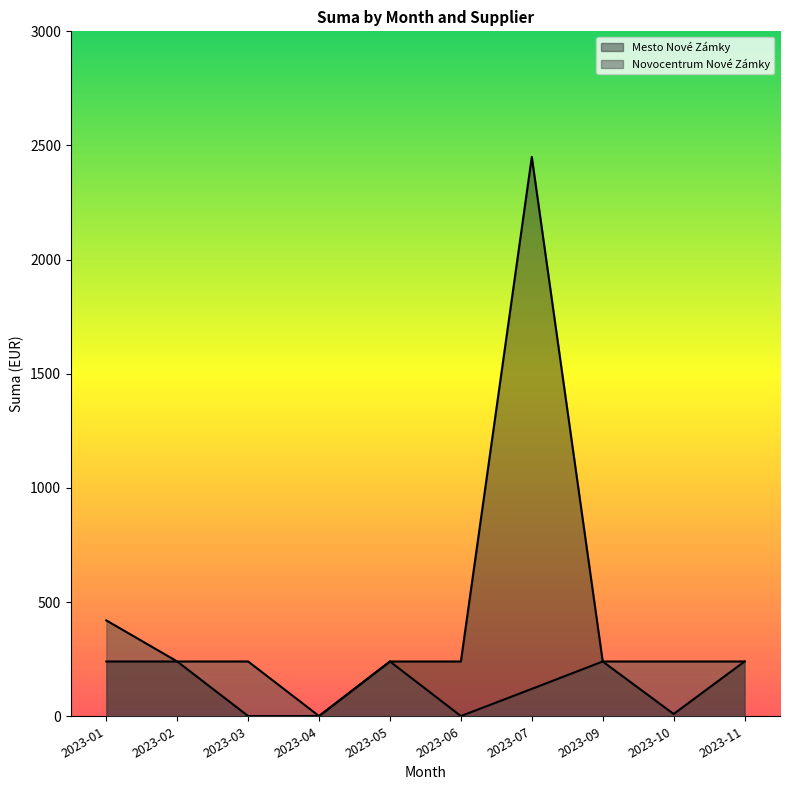

True or false: Novocentrum Nové Zámky and Mesto Nové Zámky cross at least once.

False